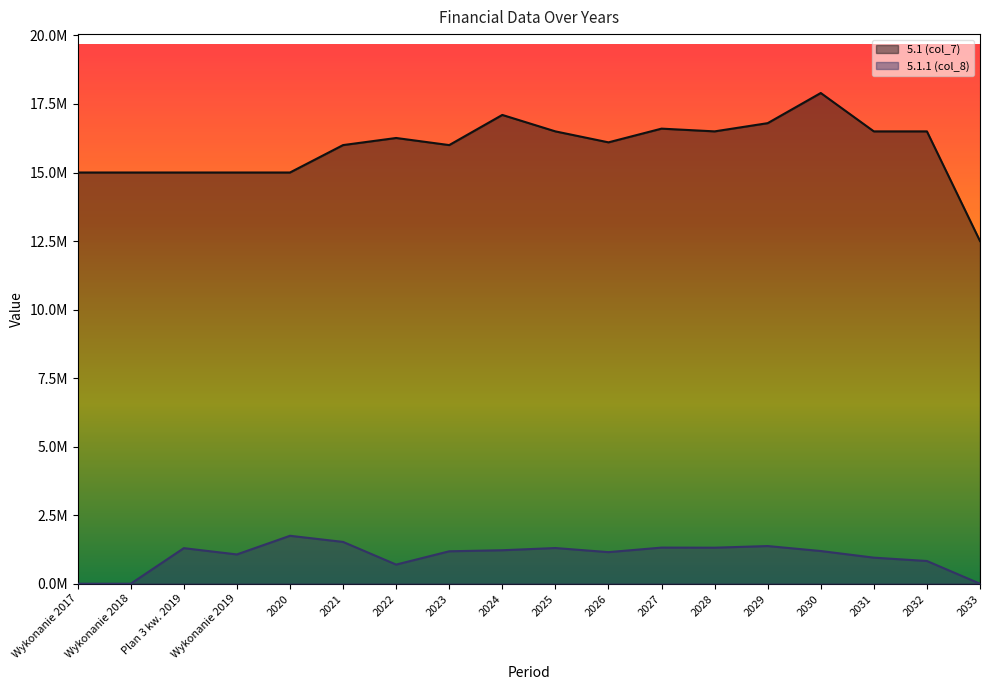

List the labels in order of 5.1.1 (col_8) value, largest first.

2020, 2021, 2029, 2027, 2028, 2025, Plan 3 kw. 2019, 2024, 2030, 2023, 2026, Wykonanie 2019, 2031, 2032, 2022, Wykonanie 2017, Wykonanie 2018, 2033